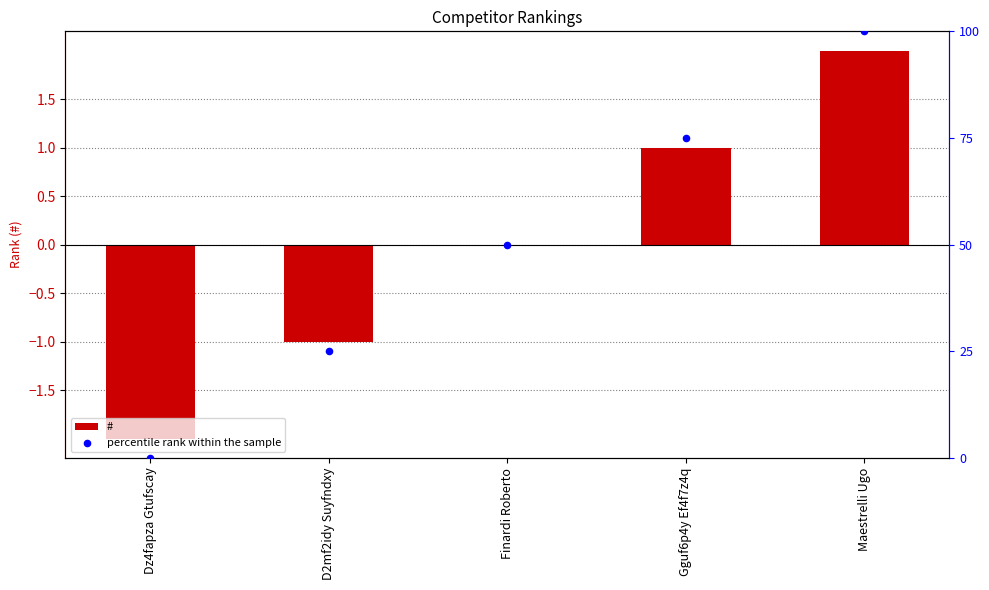

Which series has the largest total across all categories?

percentile rank within the sample